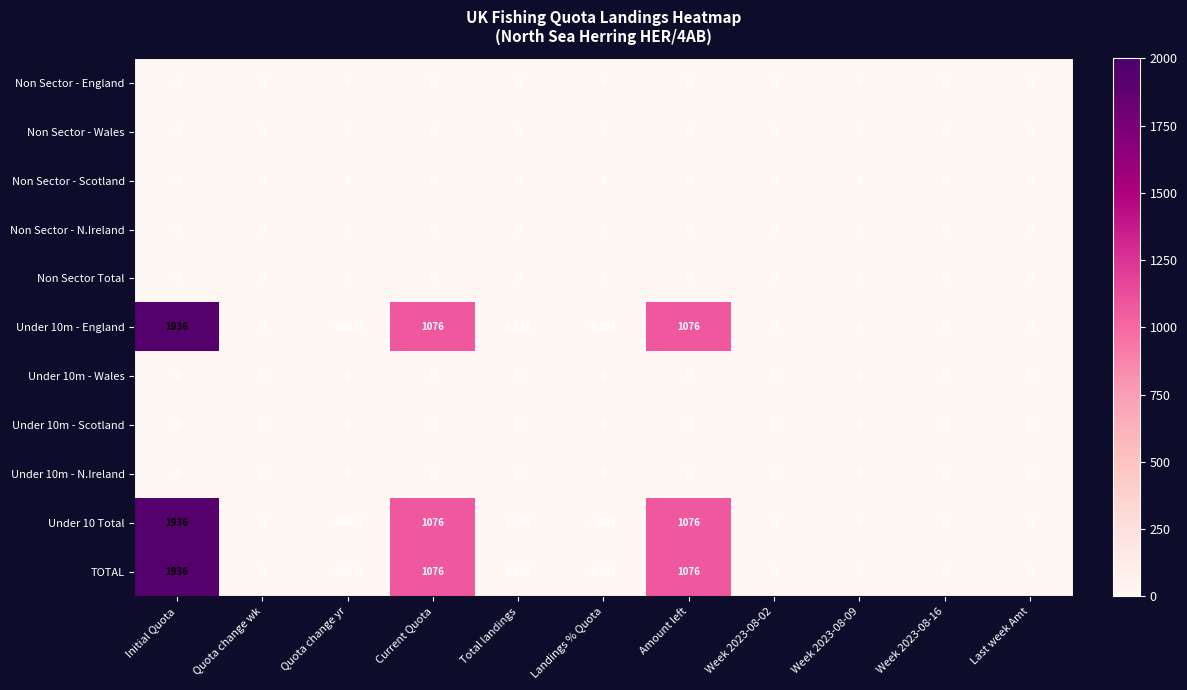

At which category is the sum across all series the highest?

Initial Quota